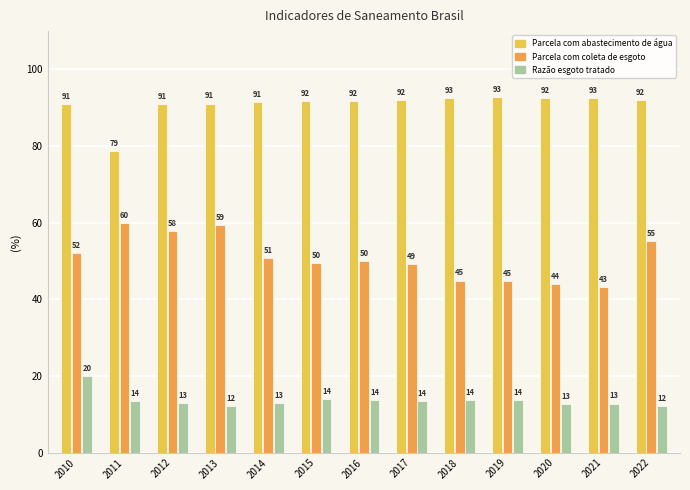

How many data points in Parcela com coleta de esgoto are above 50?

7